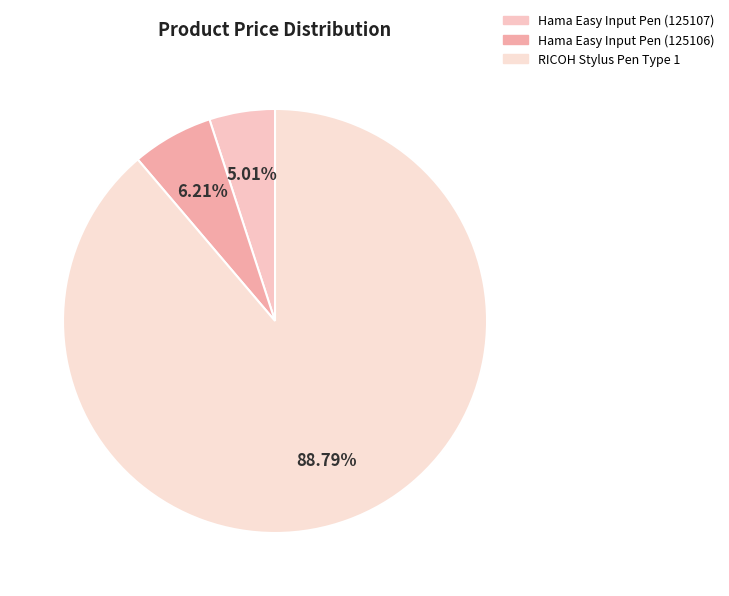

What is the change in value from Hama Easy Input Pen (125107) to RICOH Stylus Pen Type 1?

+140.6